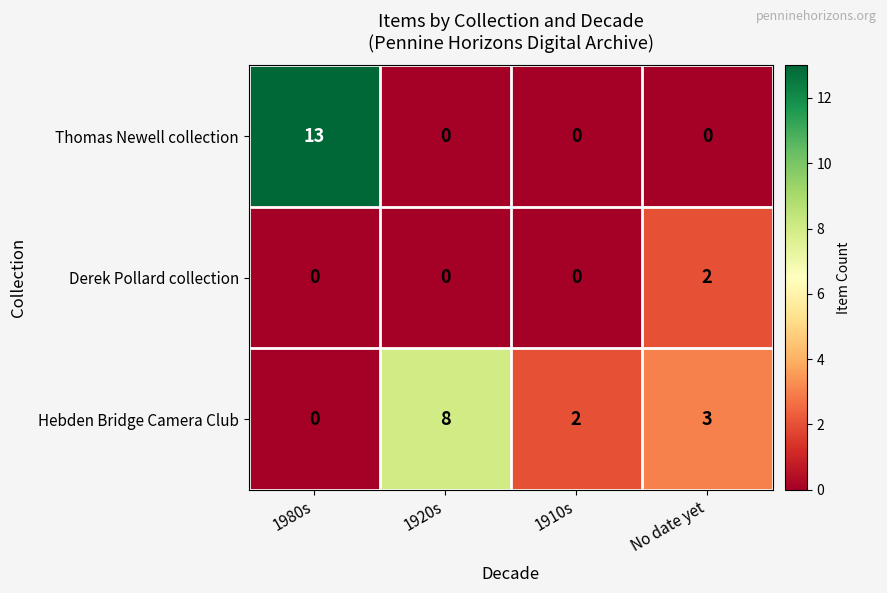

At which category is the sum across all series the highest?

1980s